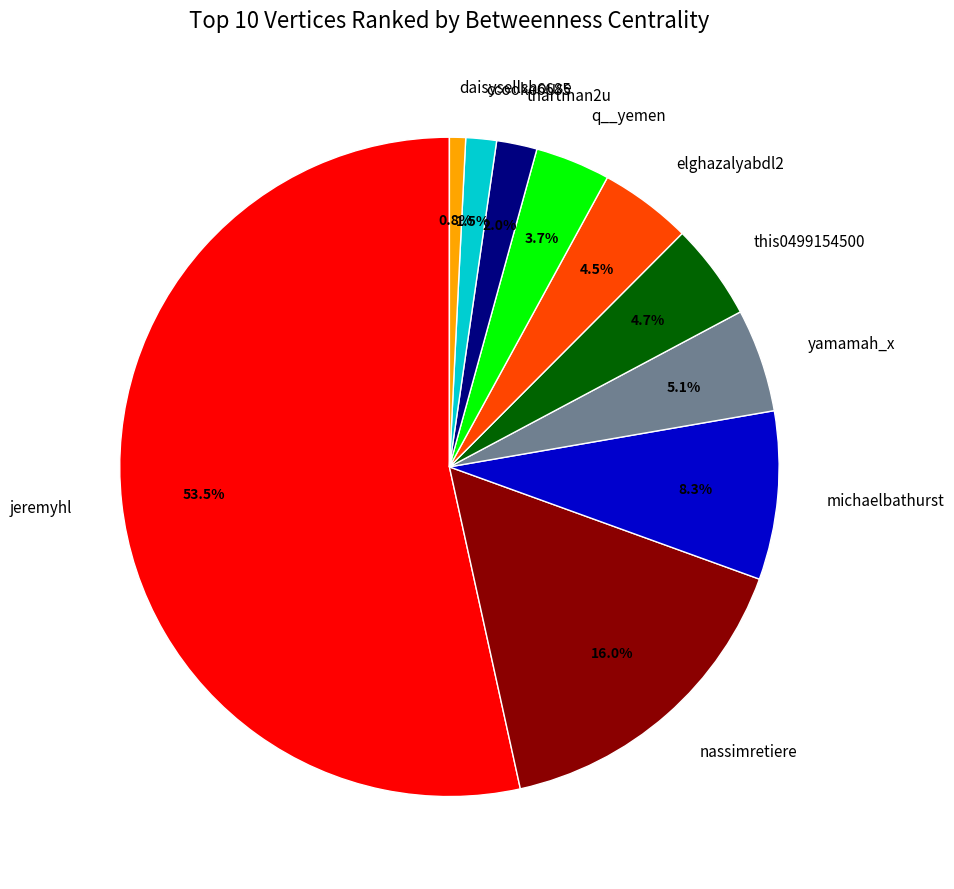

How many segments does this pie chart have?

10